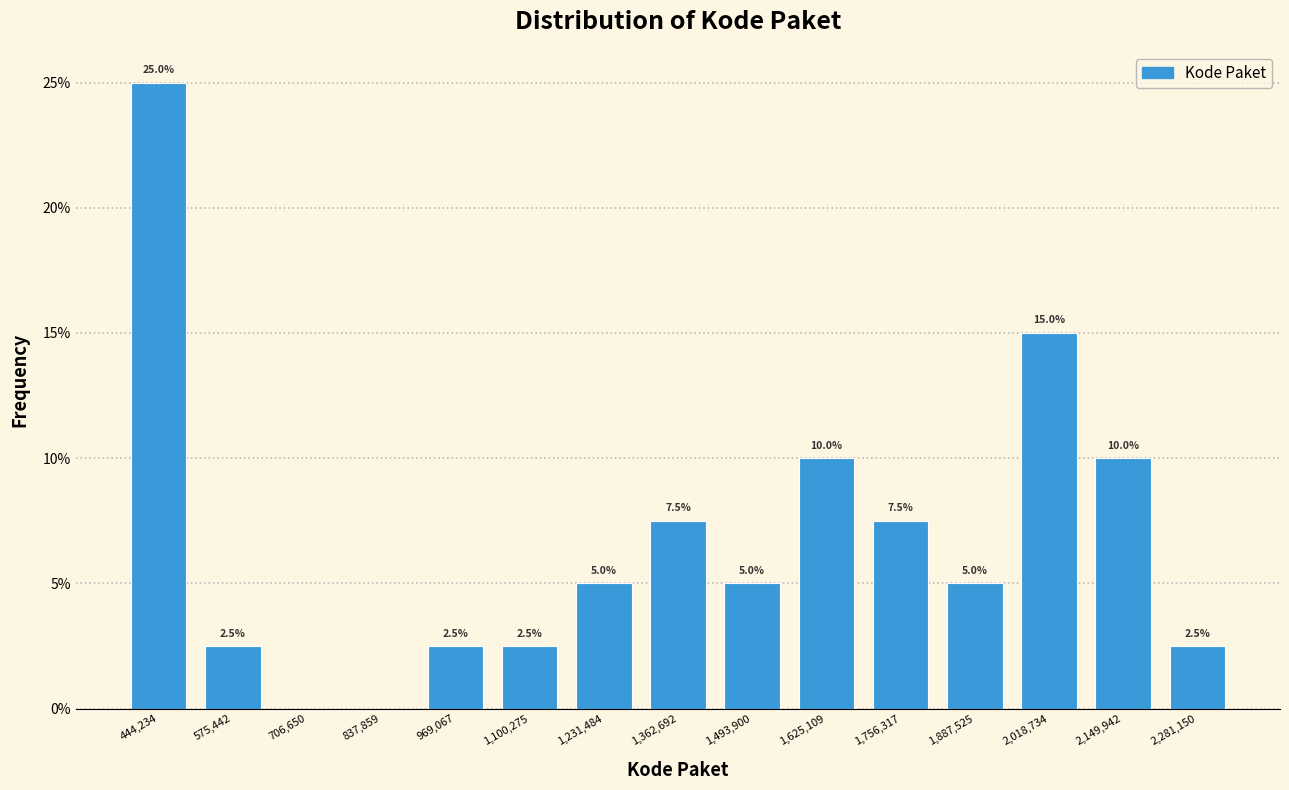

Over which range of the x-axis is the bar tallest?

380000 to 500000